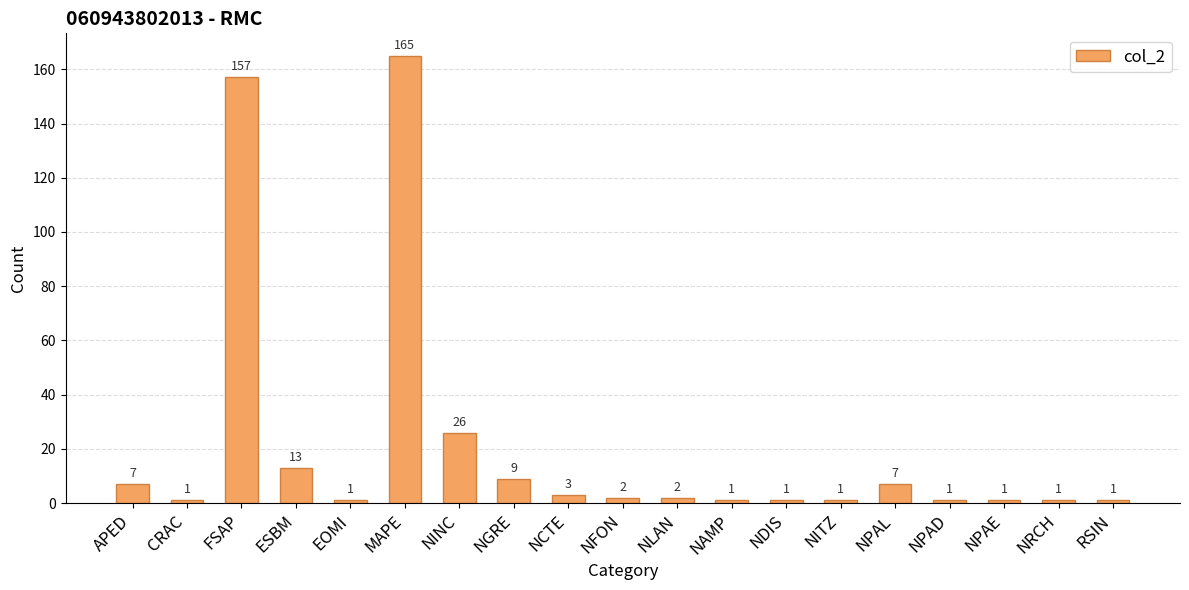

What is the sum of the values at NPAD and NPAE?

2